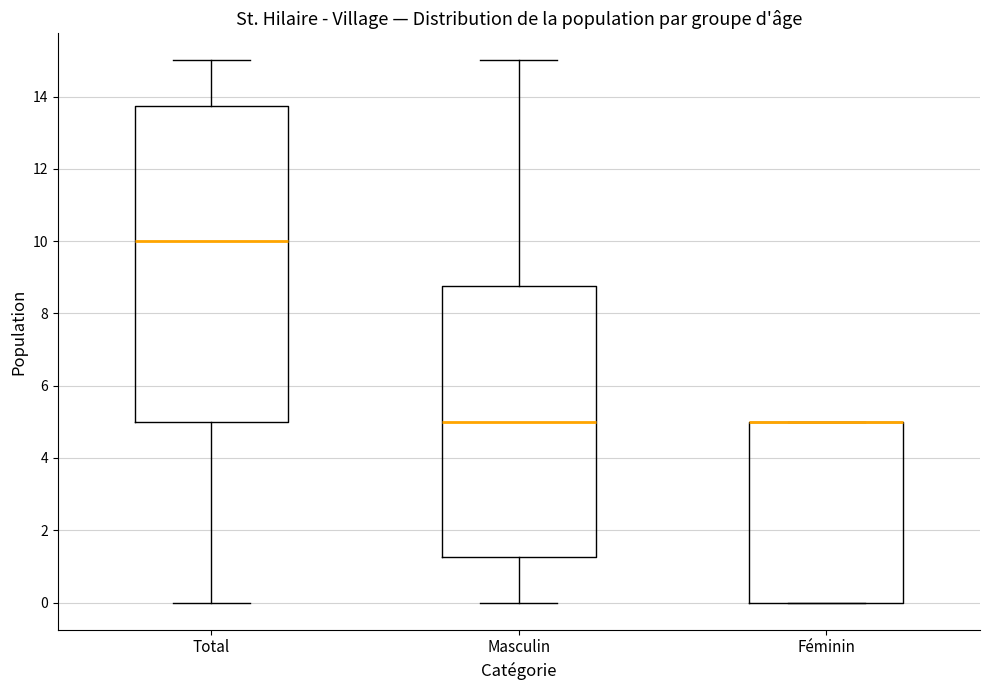

Reading left to right, read every box against the y-axis: the position of its median line, the range the box covers, and the ends of its whiskers. The values are not printed on the chart, so give them approximately, as read against the axis.

Total: median 10.0, box 5.0 to 13.8, whiskers 0.0 to 15.0
Masculin: median 5.0, box 1.2 to 8.8, whiskers 0.0 to 15.0
Féminin: median 5.0 (drawn on the box's upper edge), box 0.0 to 5.0, whiskers 0.0 to 5.0